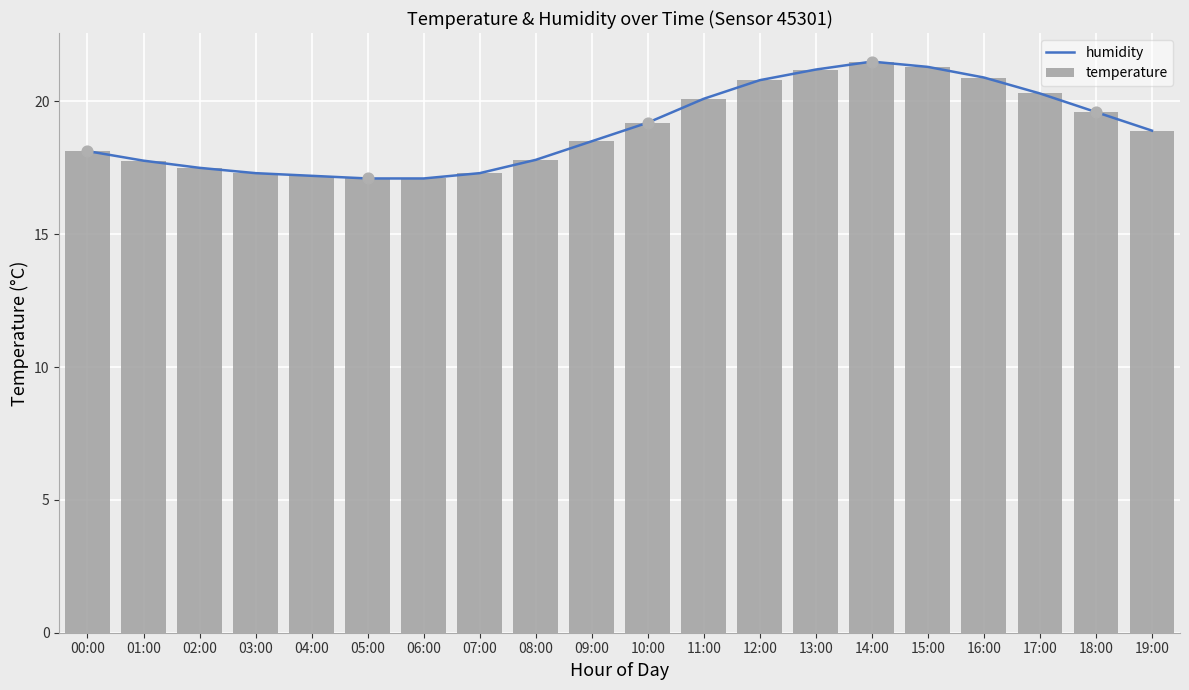

Is the value of humidity at 10:00 greater than the value of temperature at 04:00?

Yes